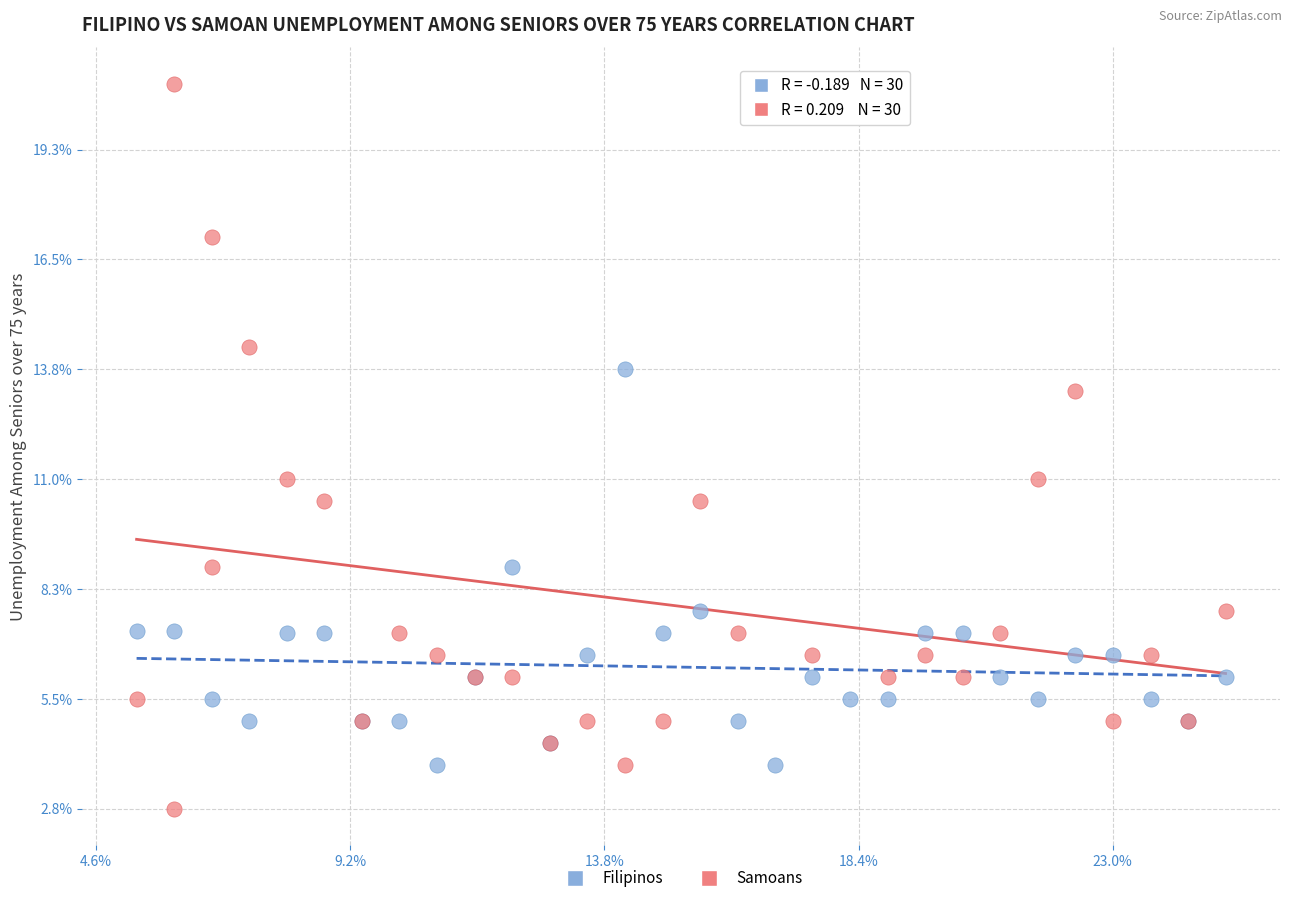

Which series has the widest spread of Y values?

Samoans